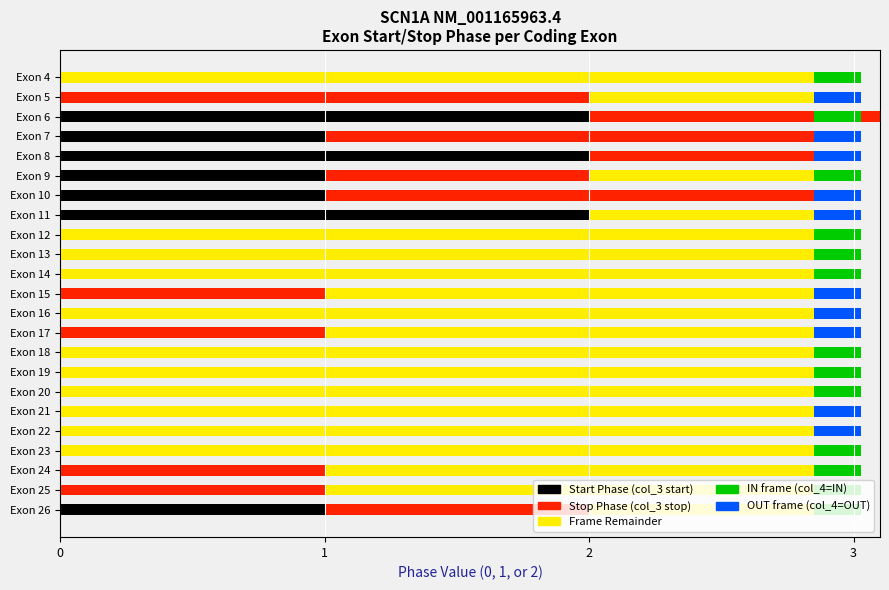

Which series has the widest spread of values?

Frame Remainder